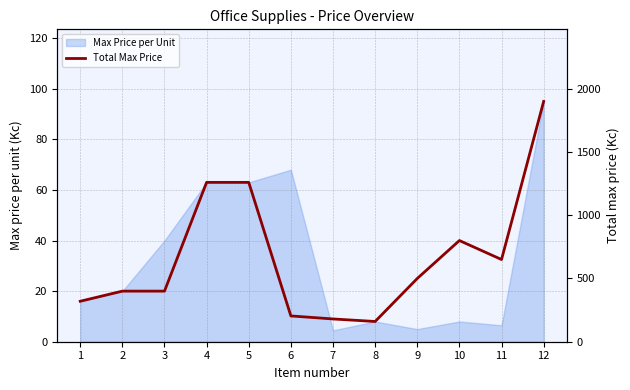

True or false: Max Price per Unit has a value of 8.0 at 8.

True